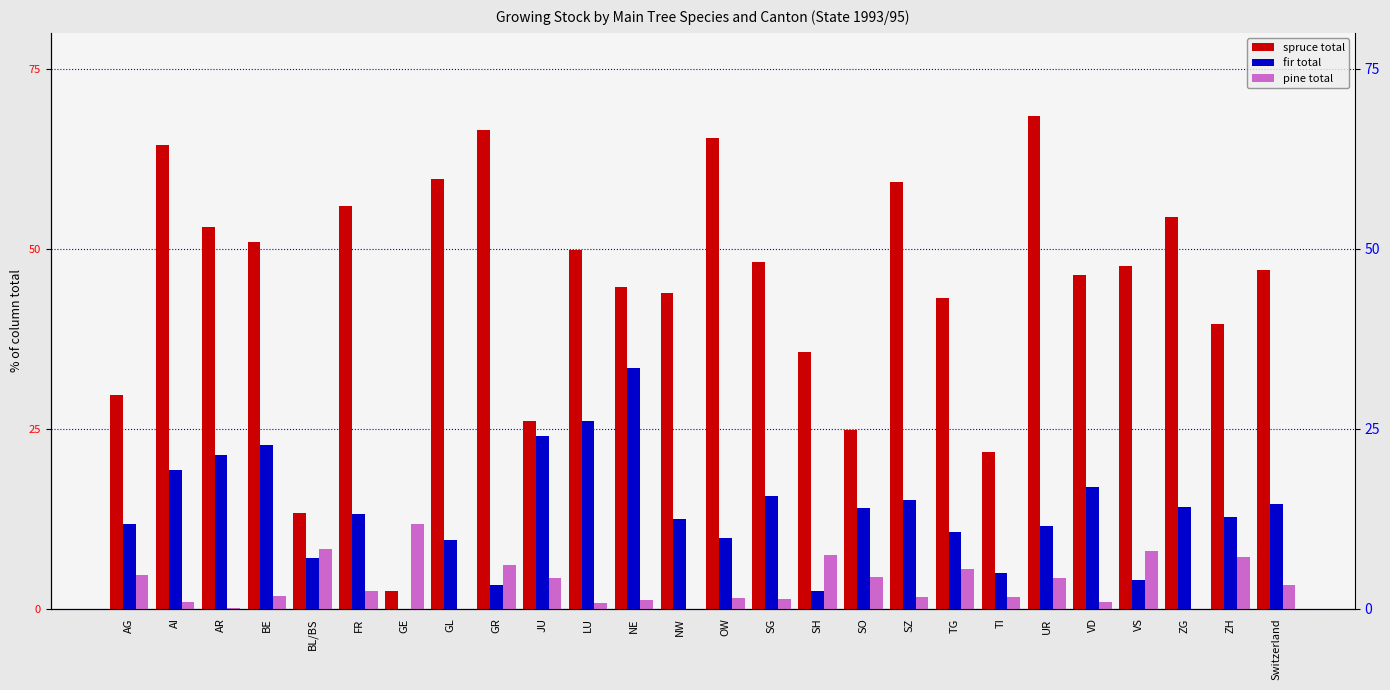

Reading left to right, what are all the values shown in this chart?

spruce total: 29.7	64.4	53.0	51.0	13.3	55.9	2.5	59.7	66.5	26.1	49.9	44.7	43.8	65.4	48.2	35.7	24.8	59.3	43.2	21.7	68.4	46.4	47.6	54.4	39.5	47.1
fir total: 11.8	19.2	21.3	22.7	7.1	13.1	0.0	9.5	3.3	24.0	26.1	33.5	12.4	9.8	15.7	2.4	14.0	15.1	10.6	4.9	11.5	16.9	4.0	14.1	12.7	14.5
pine total: 4.7	0.9	0.1	1.7	8.3	2.5	11.8	0.0	6.1	4.3	0.8	1.2	0.0	1.5	1.4	7.5	4.4	1.6	5.5	1.6	4.2	0.9	8.0	0.0	7.2	3.3